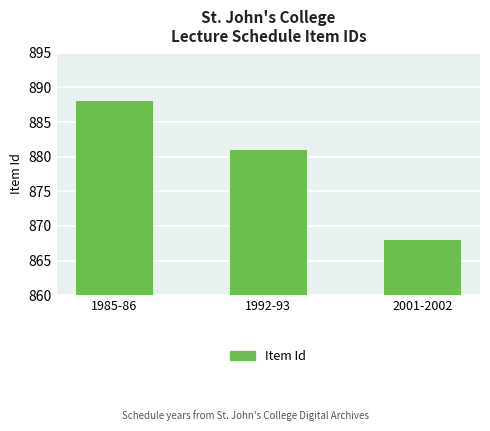

Reading left to right, transcribe all the data shown in this chart.

888	881	868